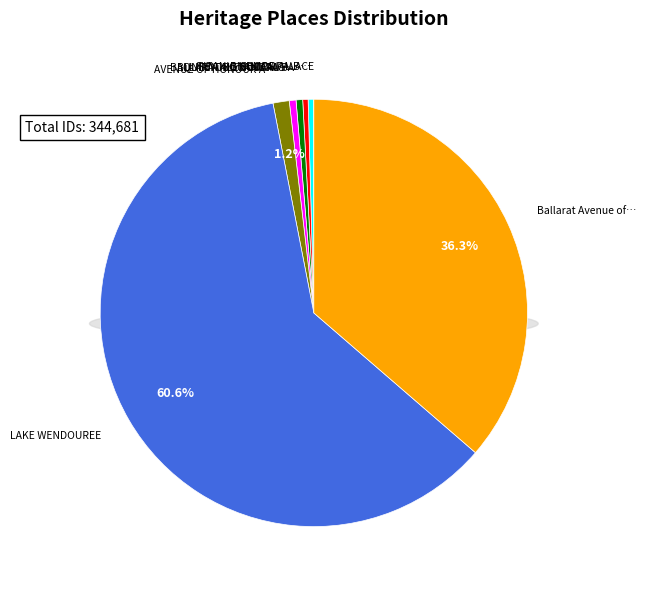

Is there a majority slice in this chart?

Yes